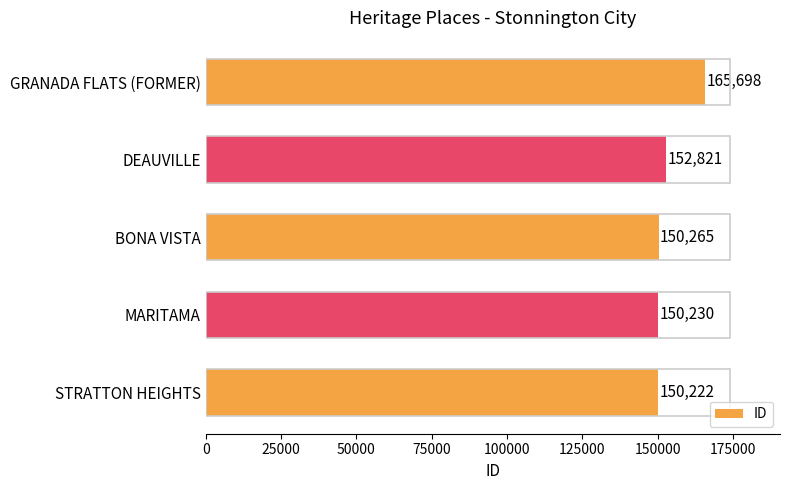

What is the difference between the second highest and second lowest values?

2591